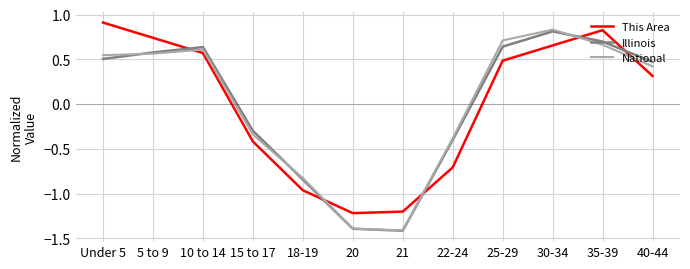

How many negative values does the This Area series have?

5